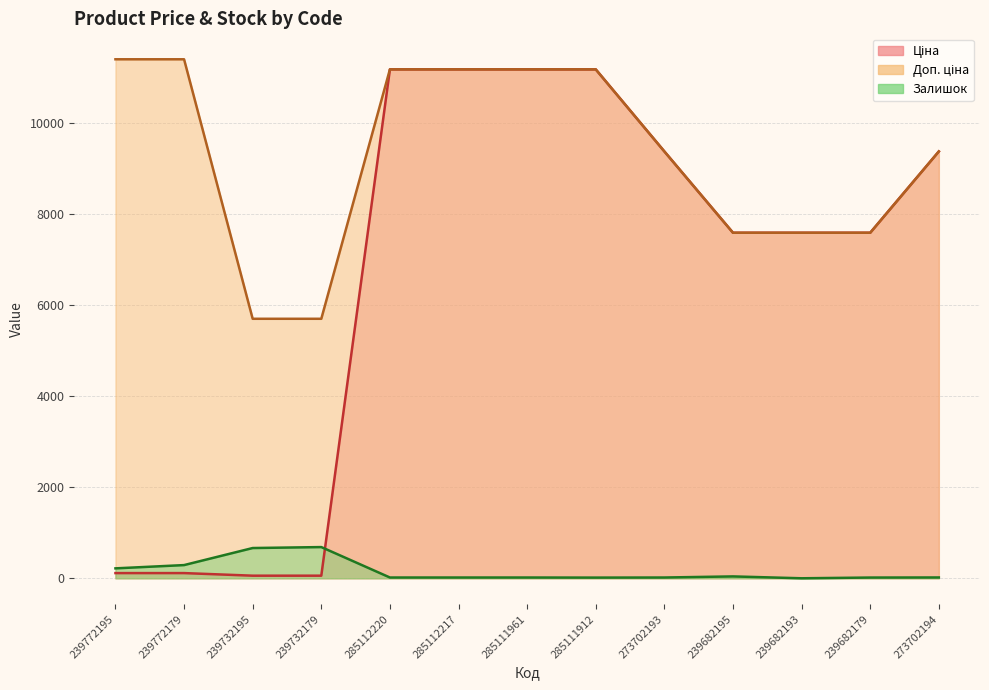

How many lines are shown in the chart?

3